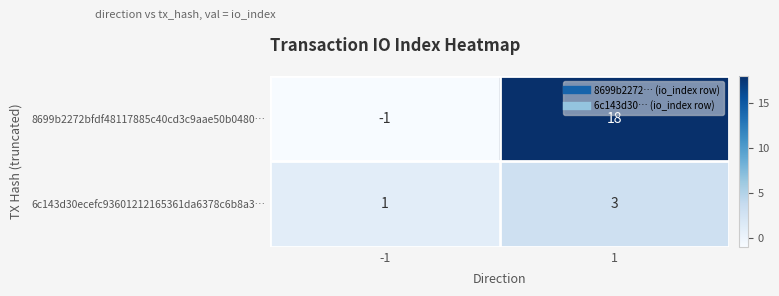

Reading left to right, transcribe all the data shown in this chart.

8699b2272bfdf48117885c40cd3c9aae50b0480…: -1	18
6c143d30ecefc93601212165361da6378c6b8a3…: 1	3